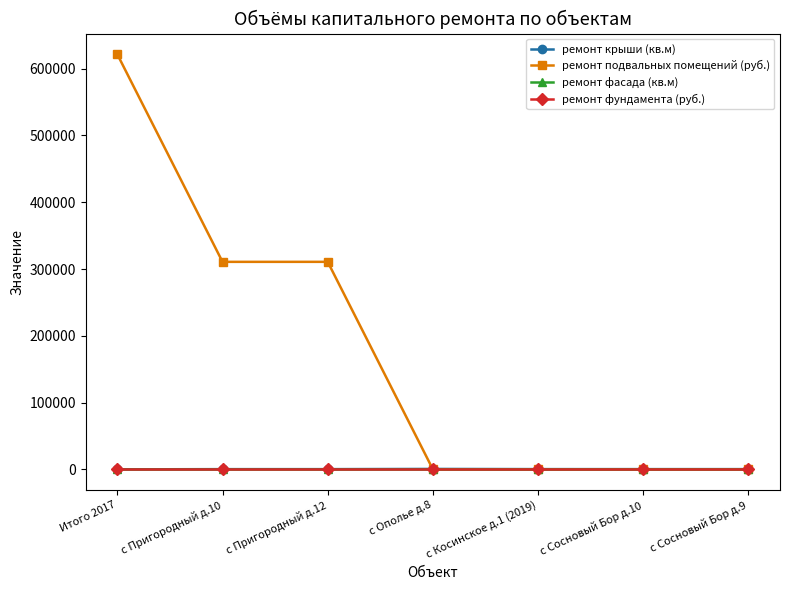

Rank the series at с Косинское д.1 (2019) from lowest to highest value.

ремонт подвальных помещений (руб.), ремонт фасада (кв.м), ремонт фундамента (руб.), ремонт крыши (кв.м)